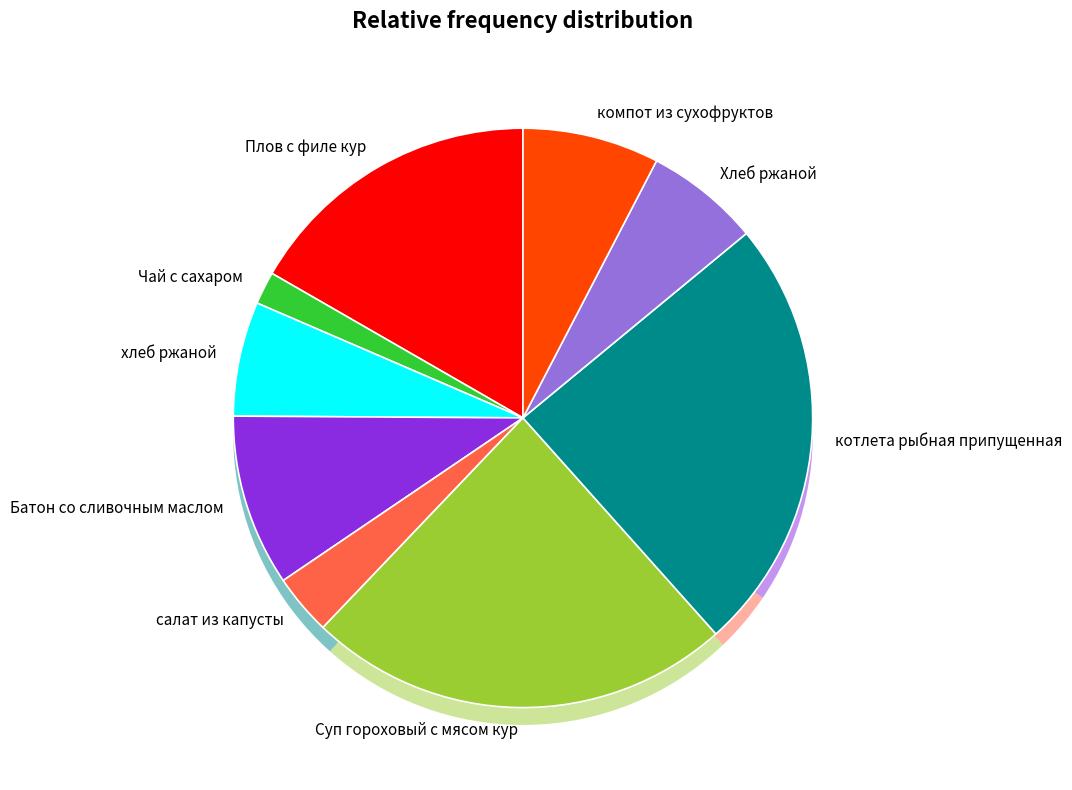

True or false: компот из сухофруктов accounts for 2% of the total.

False